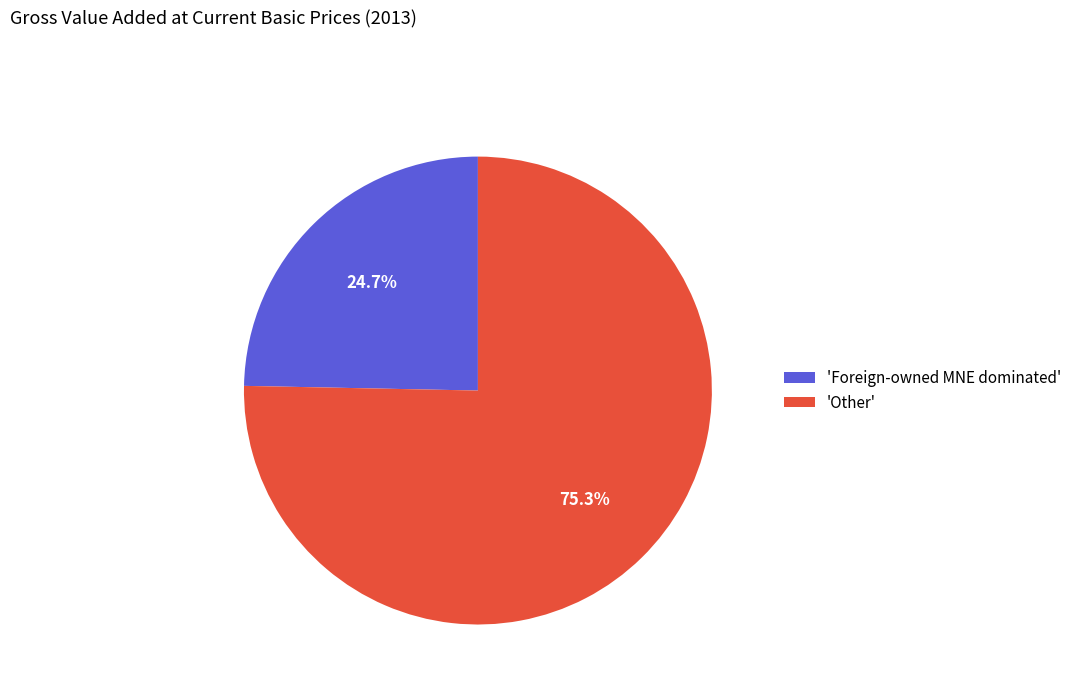

Which slice represents more than half of the pie?

'Other'